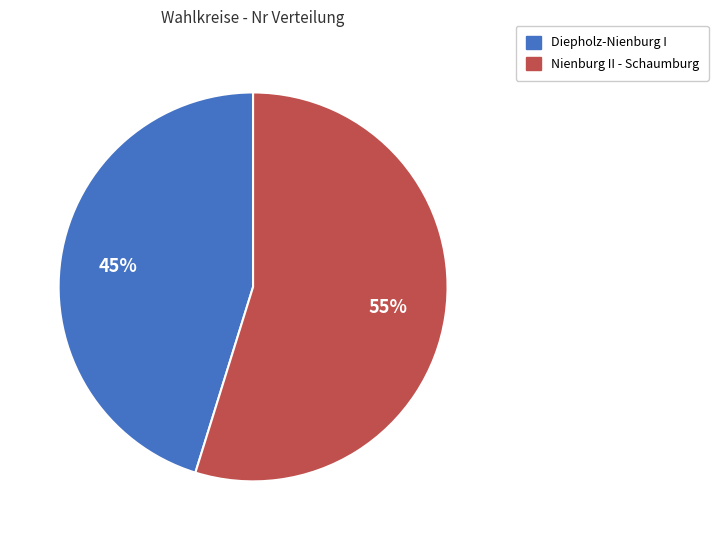

How many segments does this pie chart have?

2